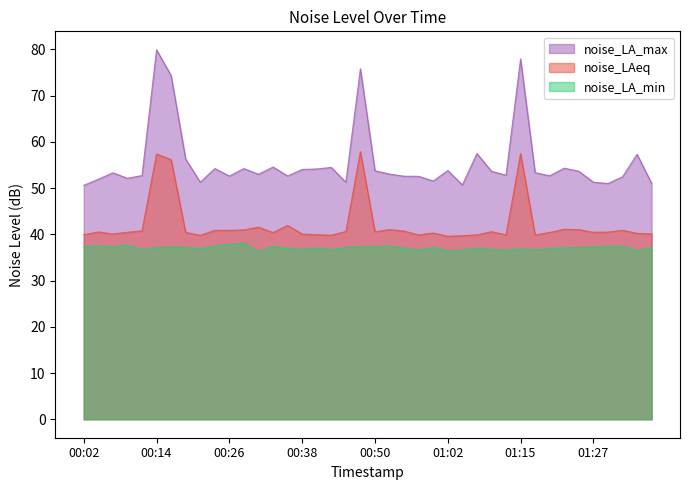

What is the label of the 18th point from the left?

00:43